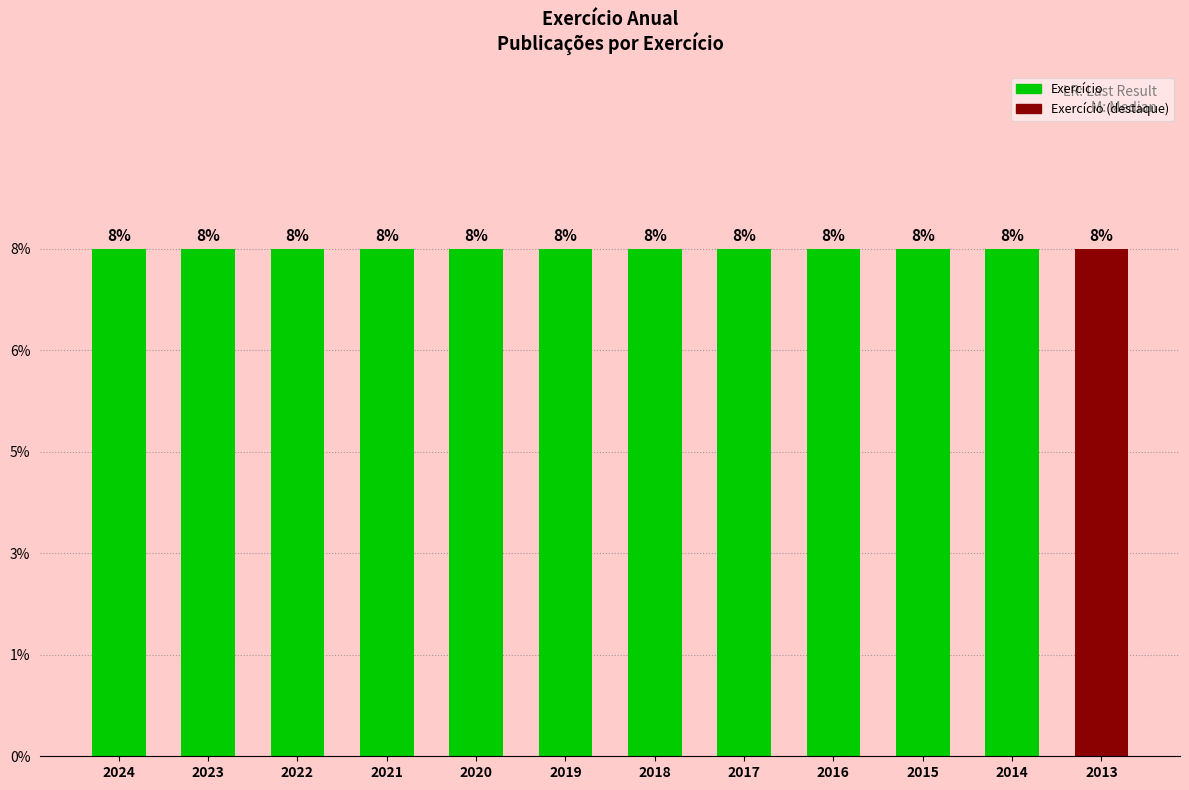

Does the chart contain any negative values?

No